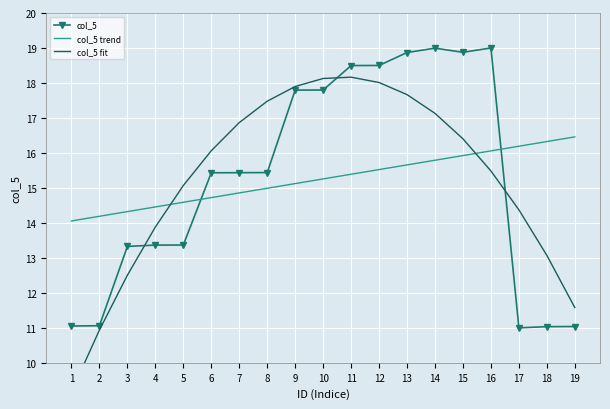

True or false: col_5 fit has more than 0 points higher than both neighbors.

True